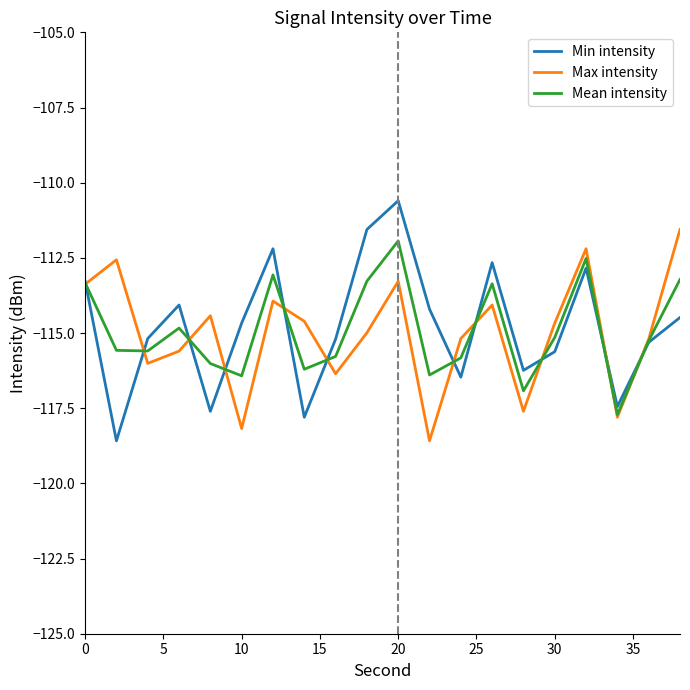

What is the highest value of the Mean intensity series?

-111.9